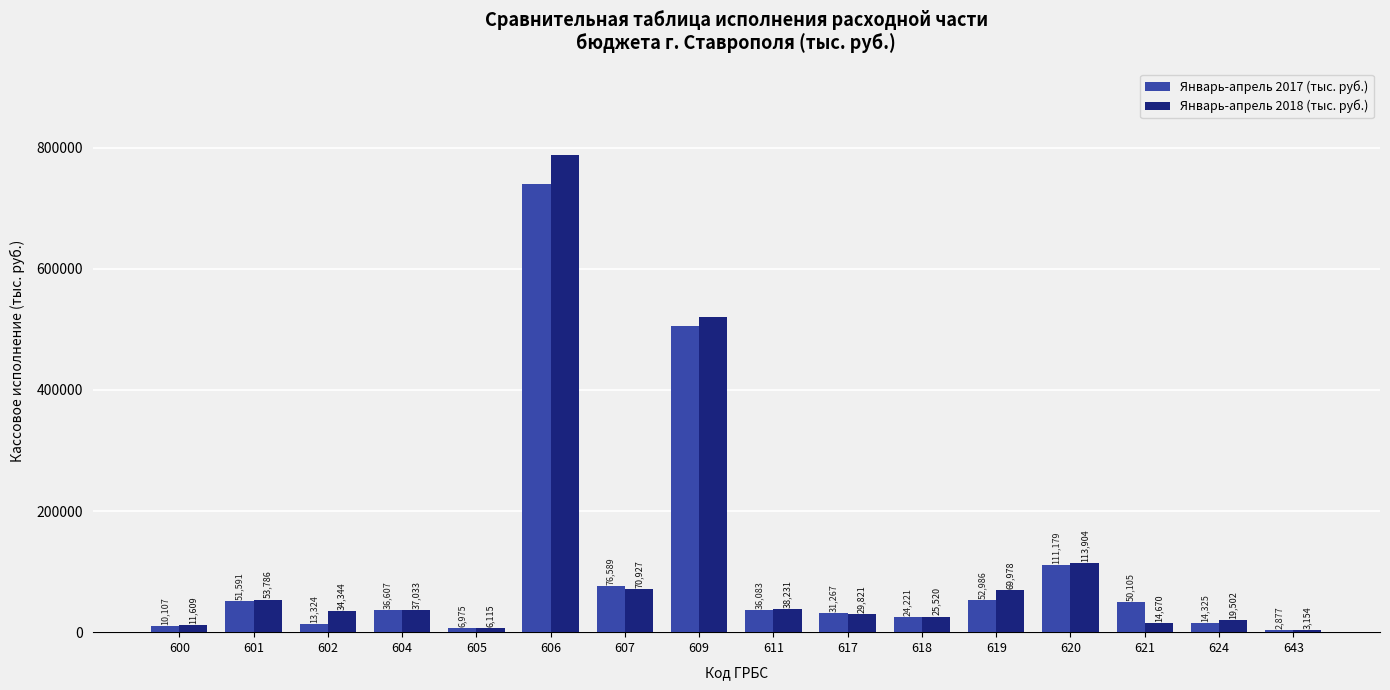

Which series has the largest total across all categories?

Январь-апрель 2018 (тыс. руб.)